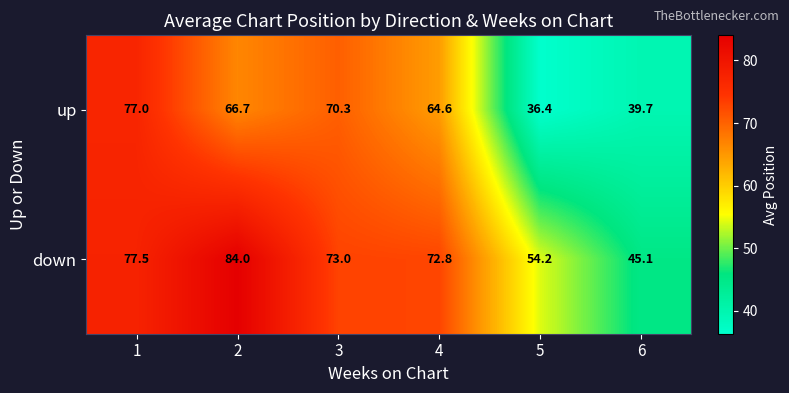

Is it true that up equals 36.4 at 5?

True